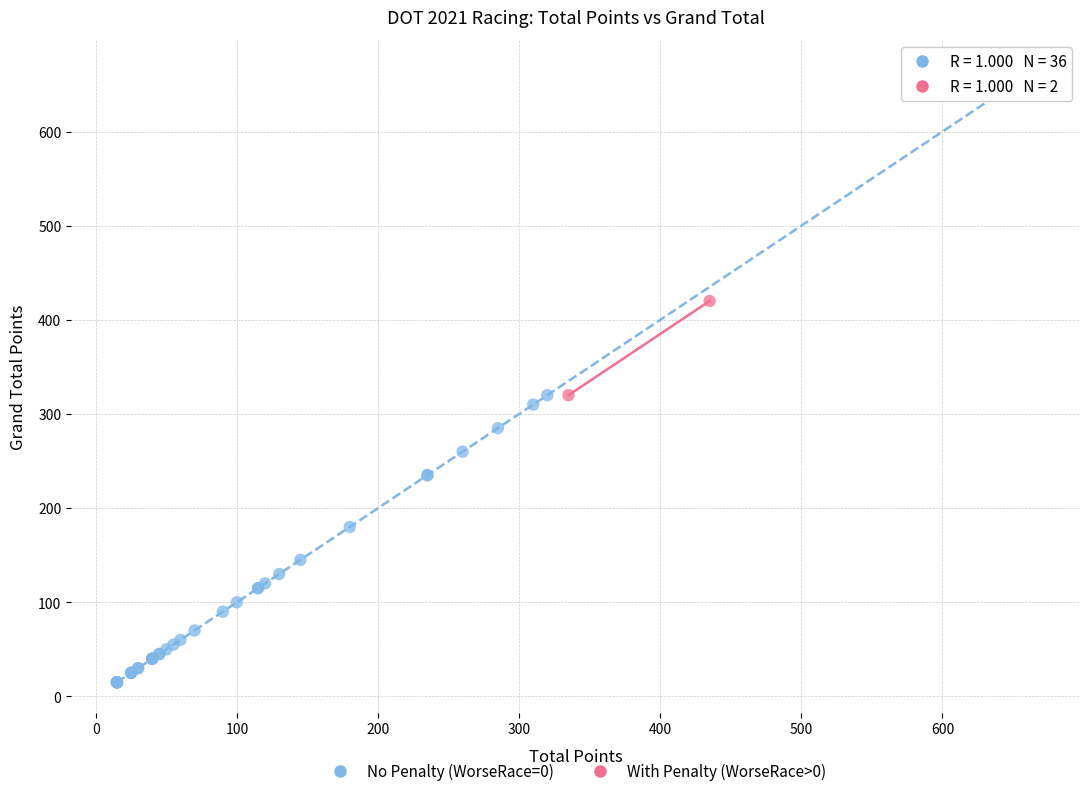

Which series has the largest Y range (max minus min)?

No Penalty (WorseRace=0)